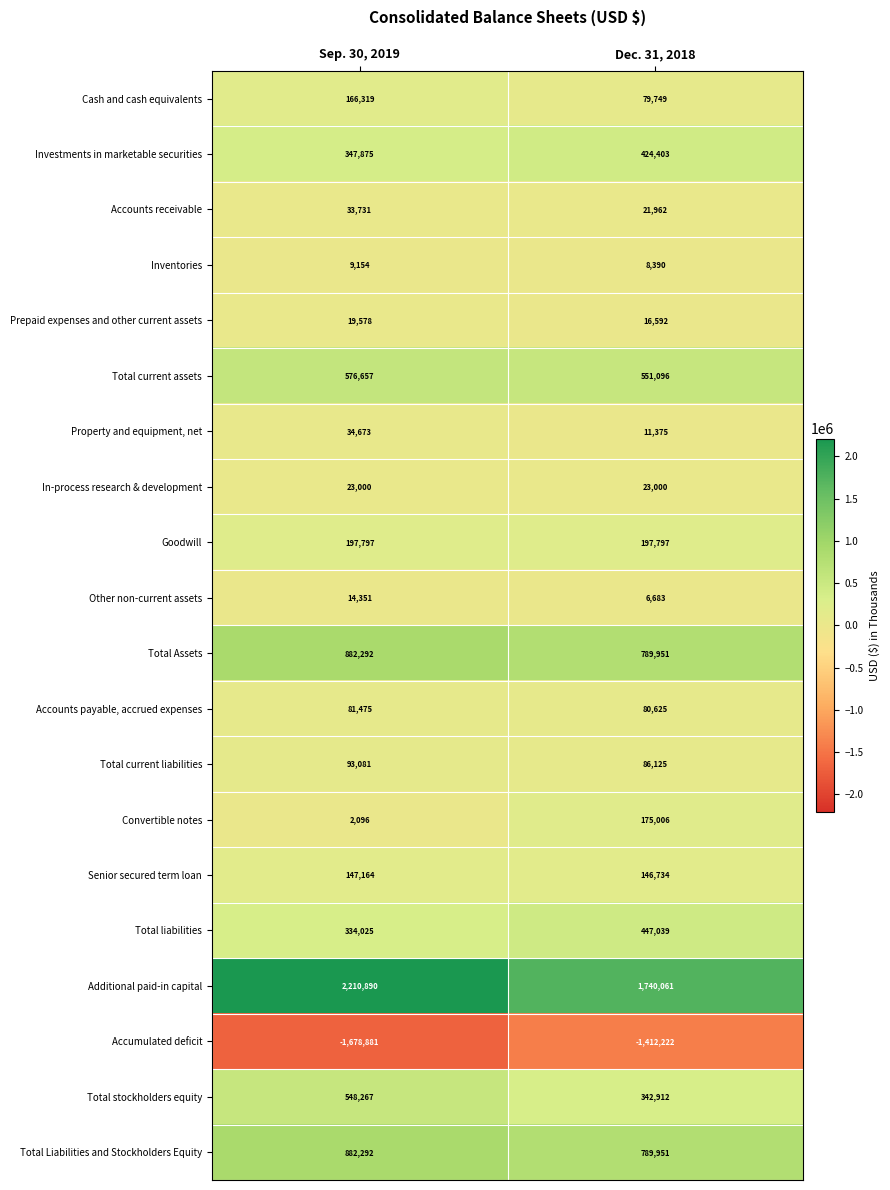

Between Sep. 30, 2019 and Dec. 31, 2018, which series saw the biggest shift?

Additional paid-in capital